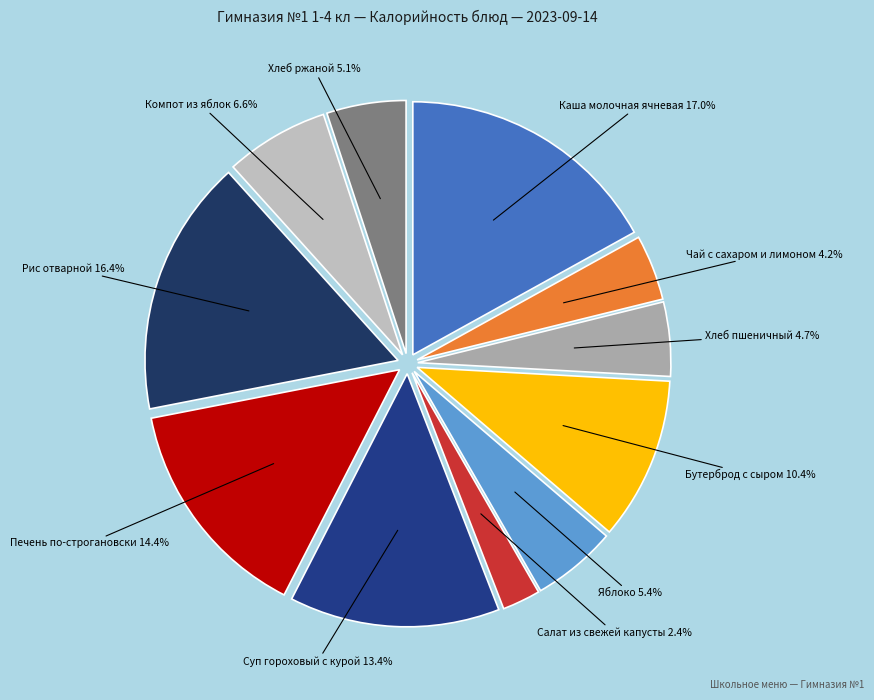

How many segments does this pie chart have?

11